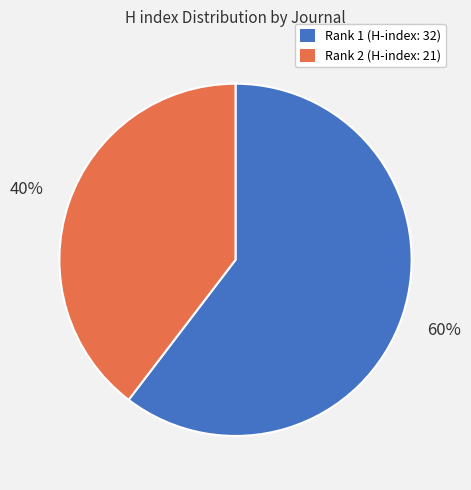

Which slice represents more than half of the pie?

Rank 1 (H-index: 32)